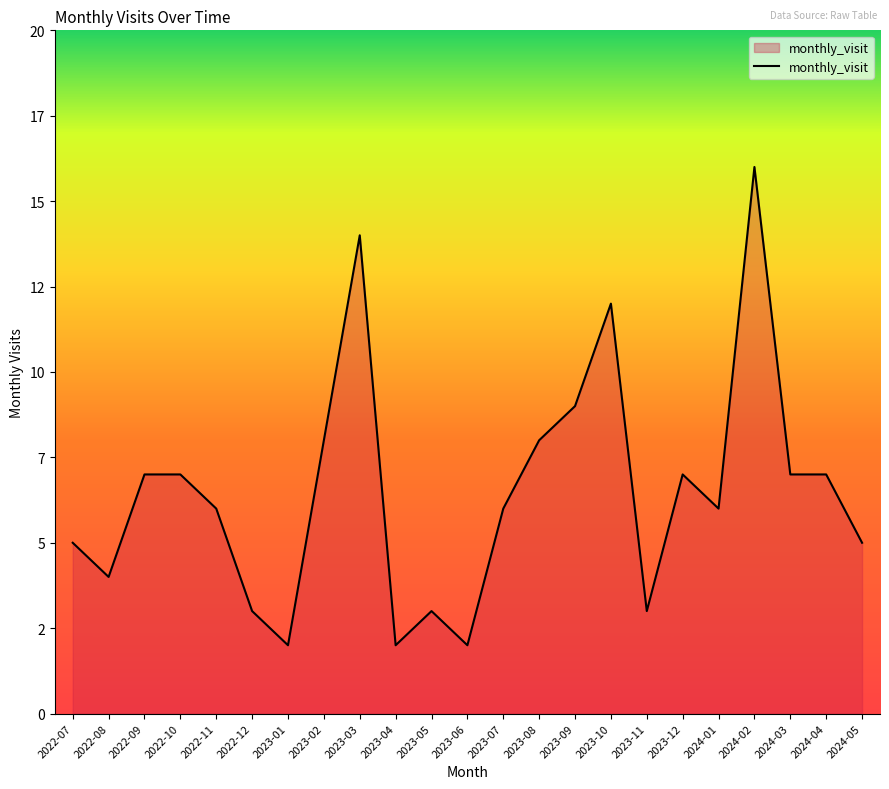

Is this an area chart (filled region under the line)?

Yes